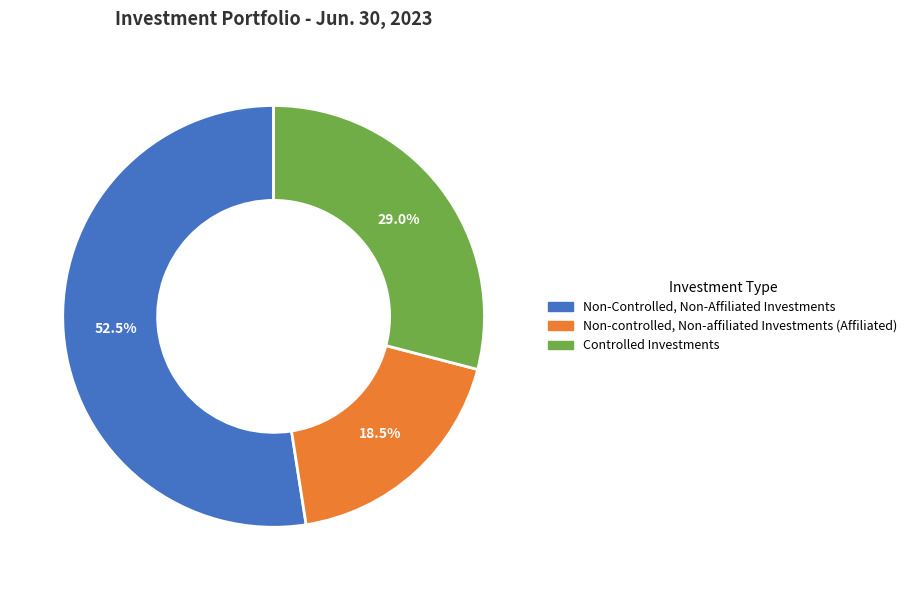

What is the largest slice in the pie chart?

Non-Controlled, Non-Affiliated Investments